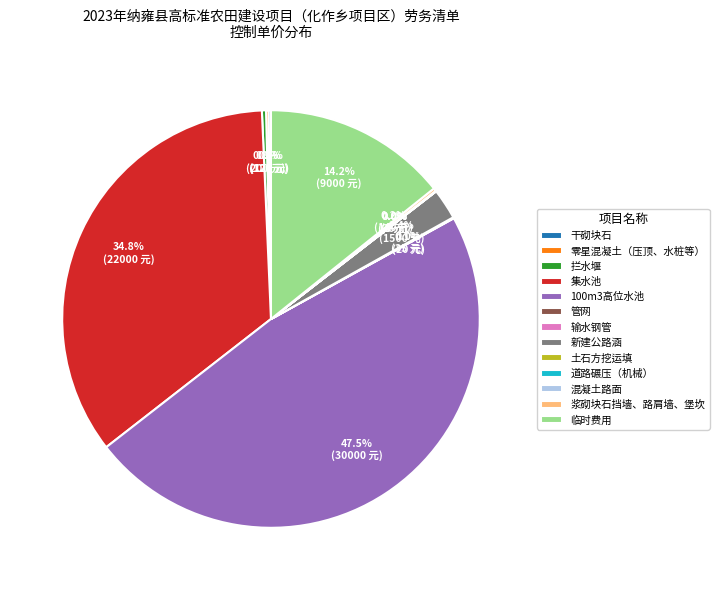

Which category has the biggest portion of the pie?

100m3高位水池